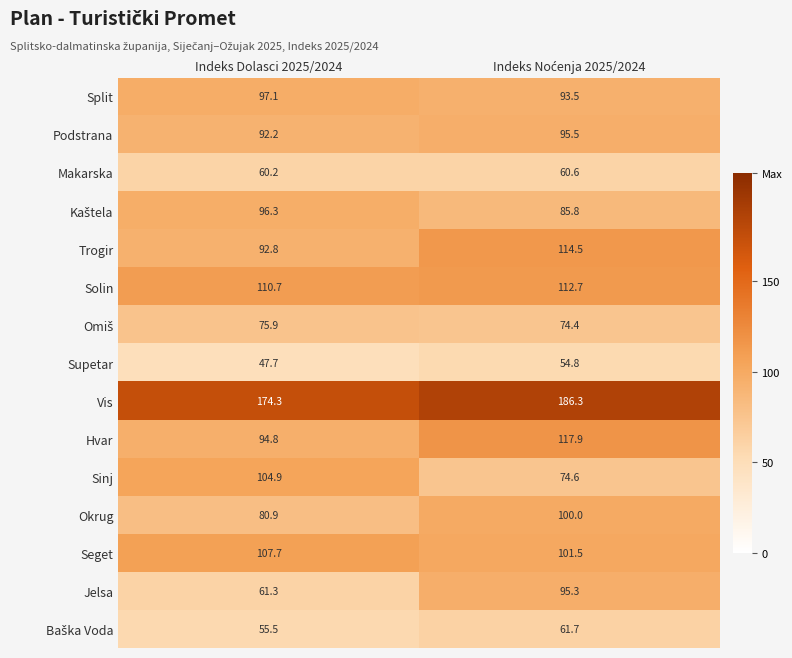

Which category has the lowest value across all series?

Indeks Dolasci 2025/2024